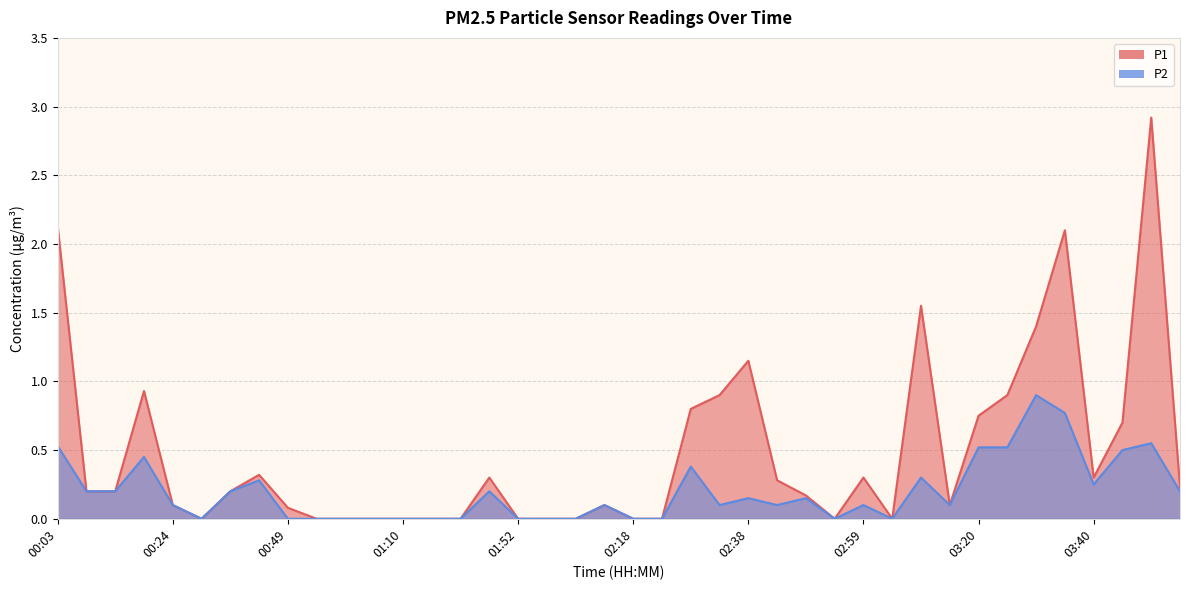

Which category has the highest value across all series?

03:50